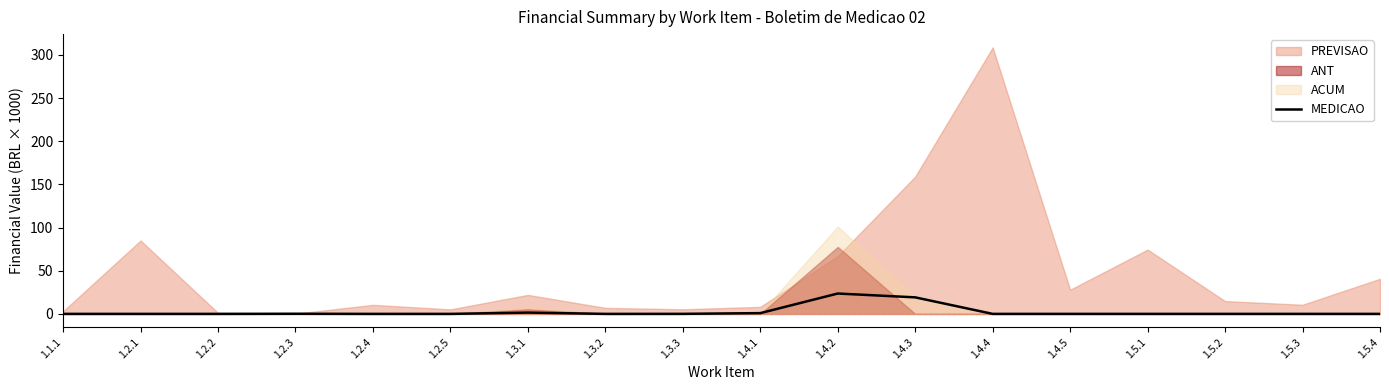

What is the label of the 12th point from the right?

1.3.1